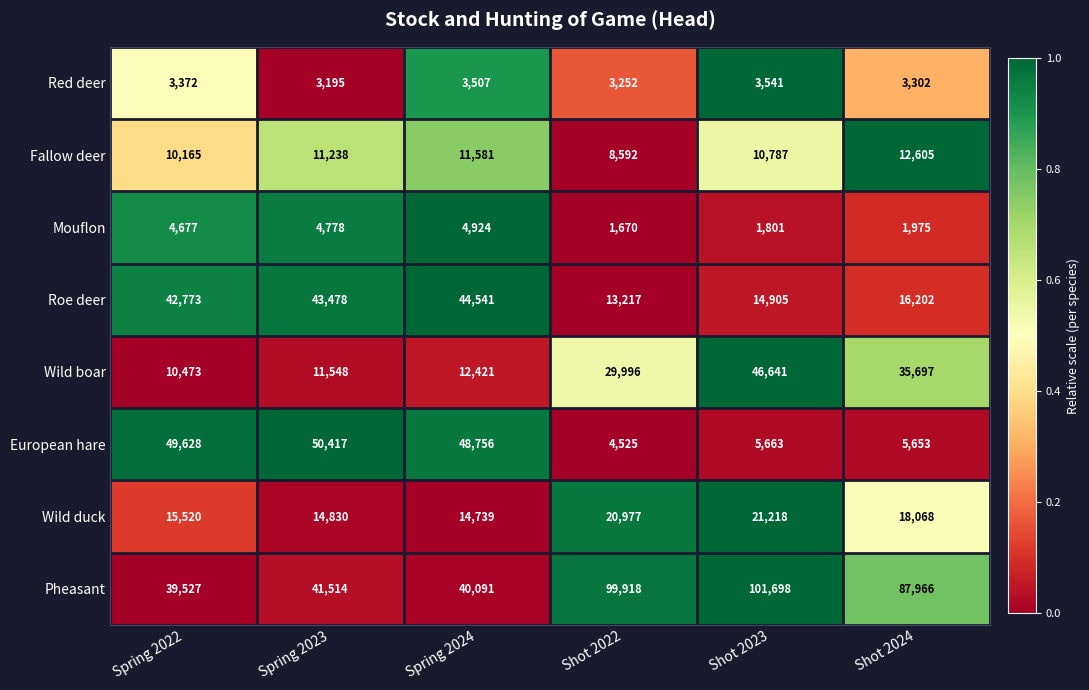

List the series in order of their peak value, lowest first.

Red deer, Mouflon, Fallow deer, Wild duck, Roe deer, Wild boar, European hare, Pheasant